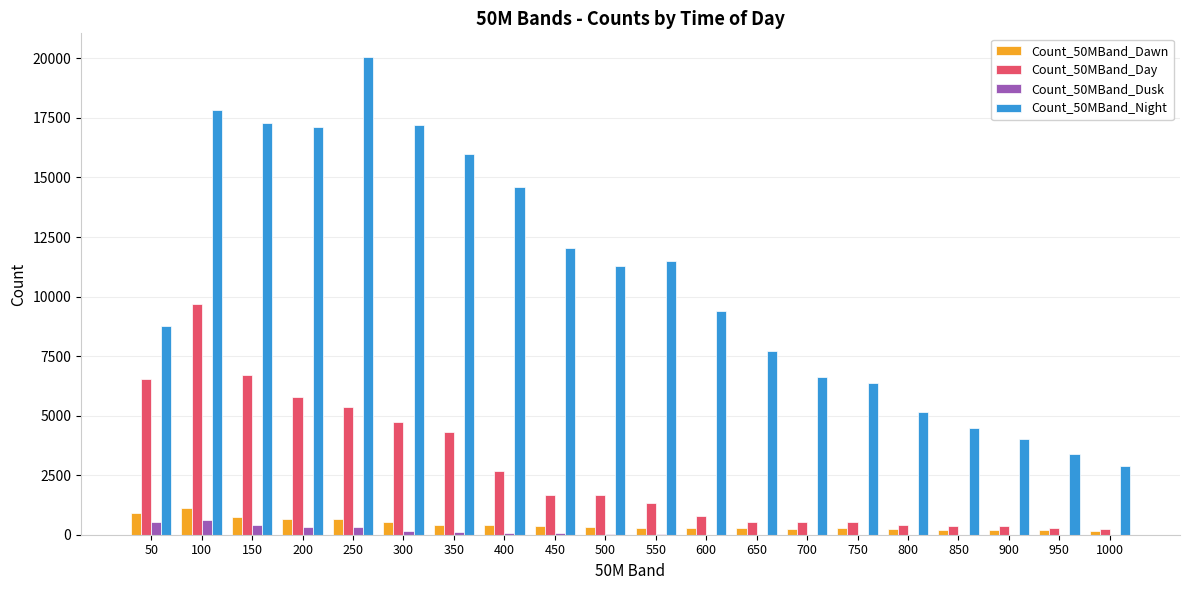

What is the sum of all Count_50MBand_Night values?

213720